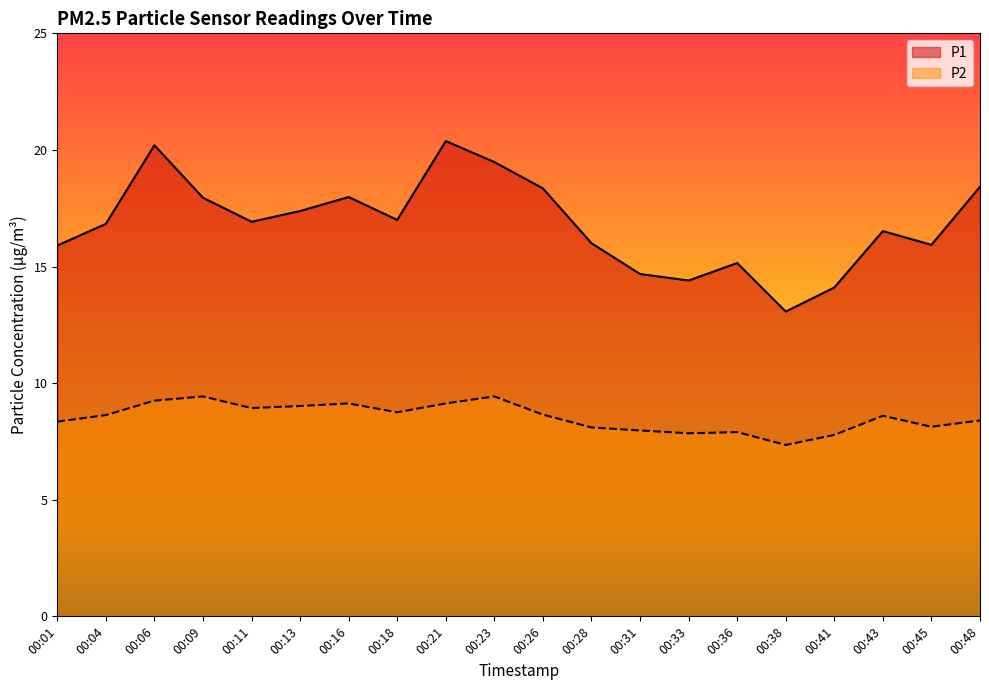

What is the difference between the maximum and second lowest values in the P2 series?

1.6